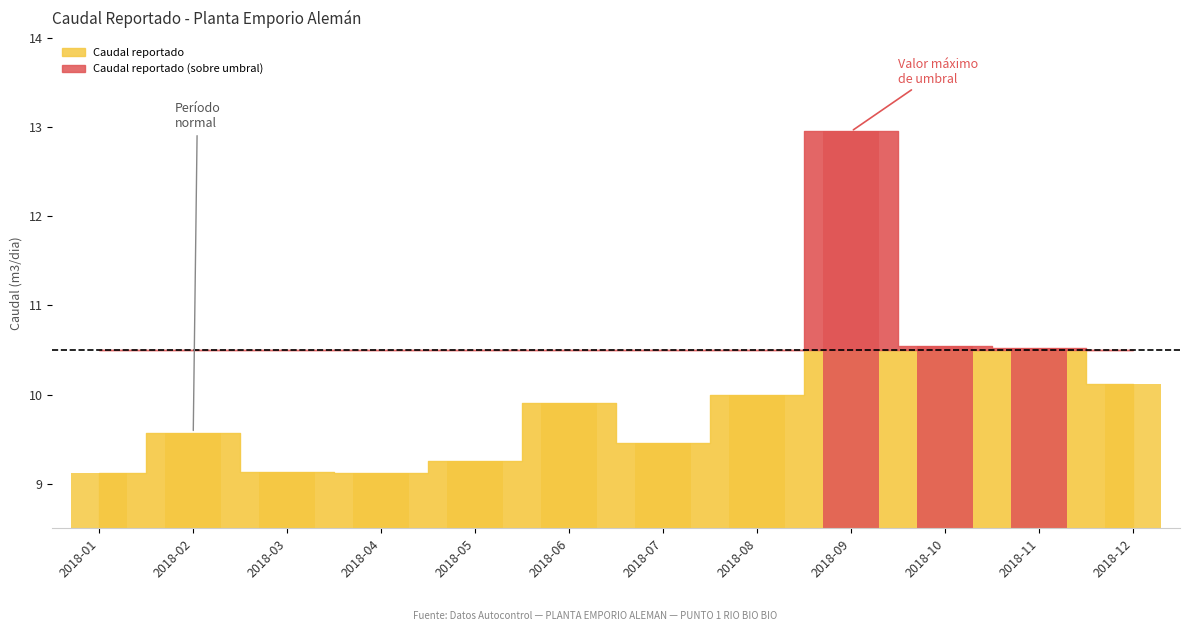

What is the sum of all values?

119.7